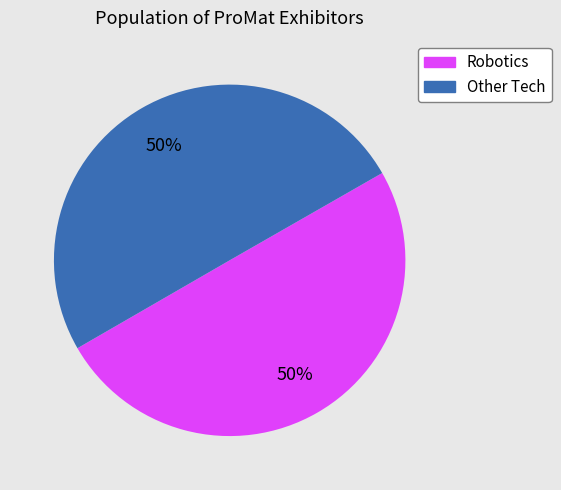

What percentage is the Other Tech slice, to the nearest percent?

50%